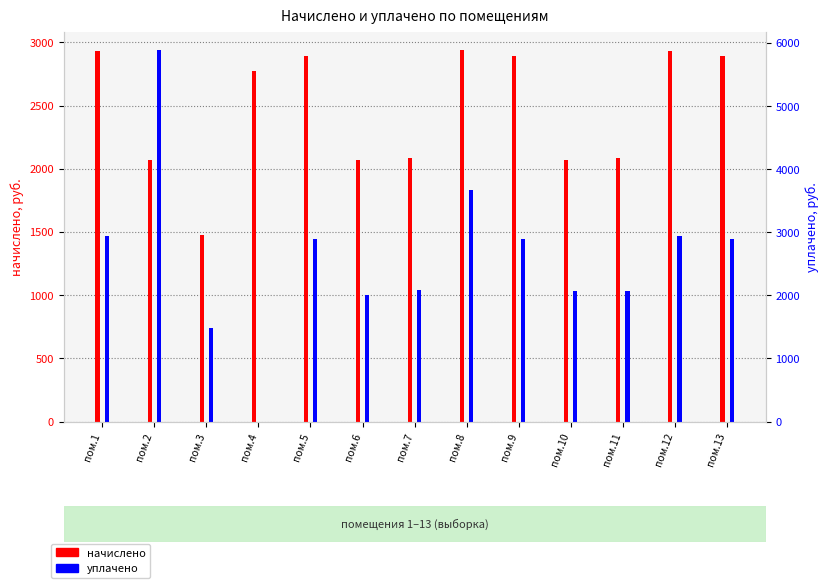

At which label is уплачено closest to 2942?

пом.1